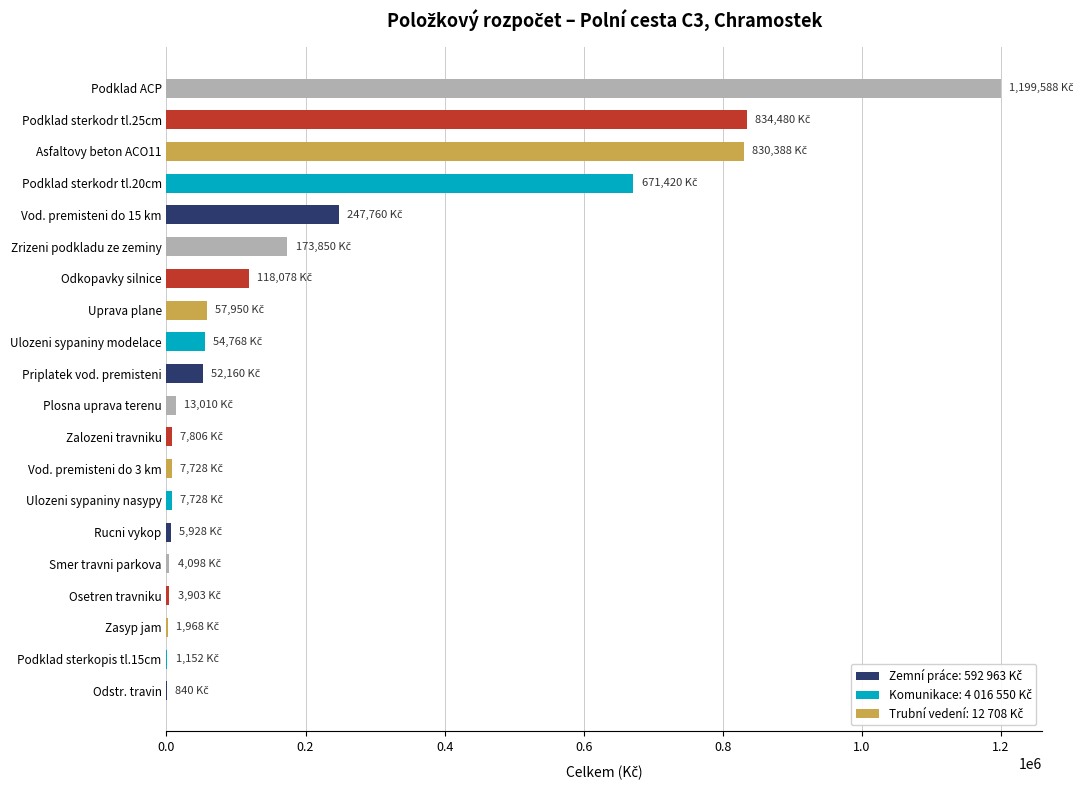

What is the greatest value displayed?

1199588